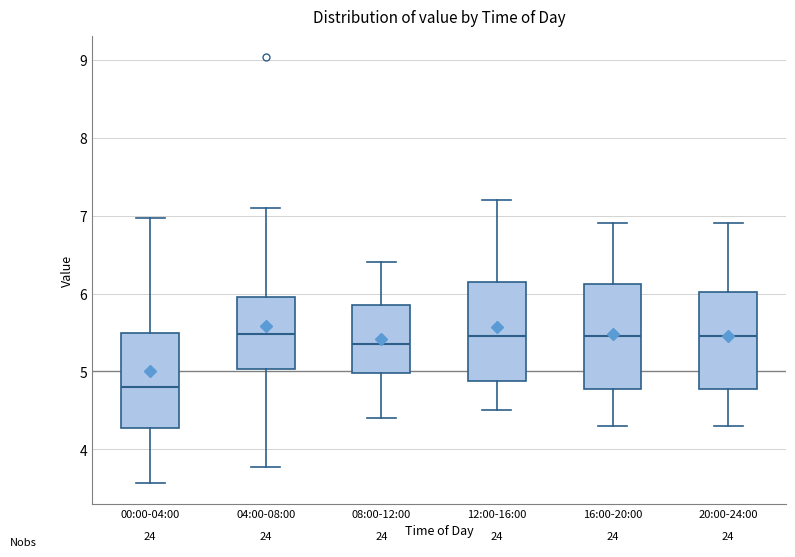

Reading left to right, read every box against the y-axis: the position of its median line, the range the box covers, and the ends of its whiskers. The values are not printed on the chart, so give them approximately, as read against the axis.

00:00-04:00: median 4.8, box 4.3 to 5.5, whiskers 3.6 to 7.0
04:00-08:00: median 5.5, box 5.0 to 6.0, whiskers 3.8 to 7.1
08:00-12:00: median 5.4, box 5.0 to 5.9, whiskers 4.4 to 6.4
12:00-16:00: median 5.5, box 4.9 to 6.2, whiskers 4.5 to 7.2
16:00-20:00: median 5.5, box 4.8 to 6.1, whiskers 4.3 to 6.9
20:00-24:00: median 5.5, box 4.8 to 6.0, whiskers 4.3 to 6.9